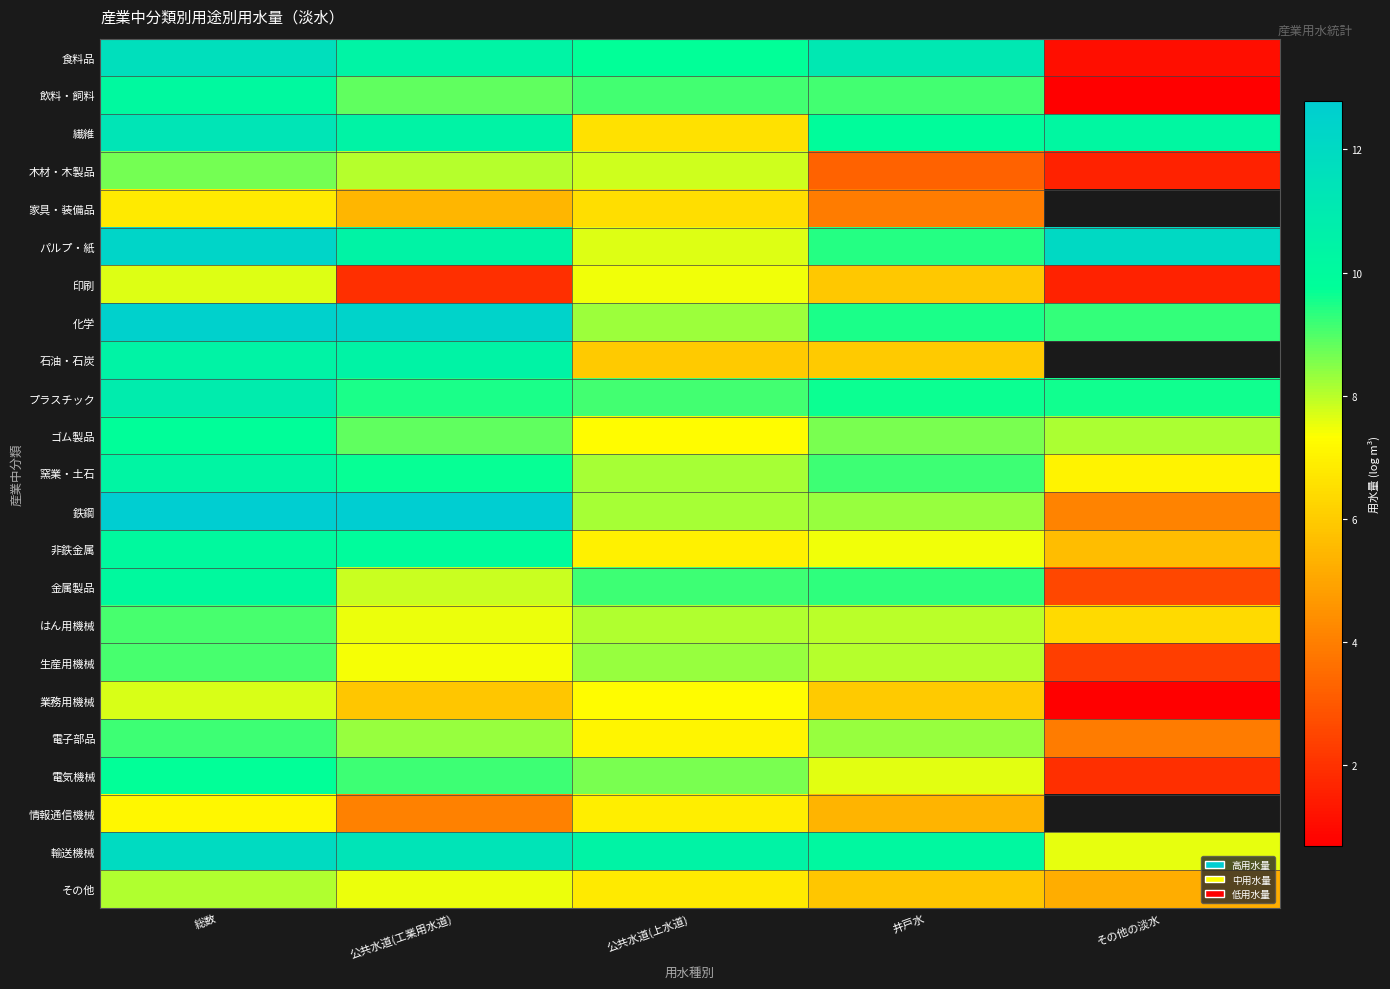

At which category is the sum across all series the highest?

総数